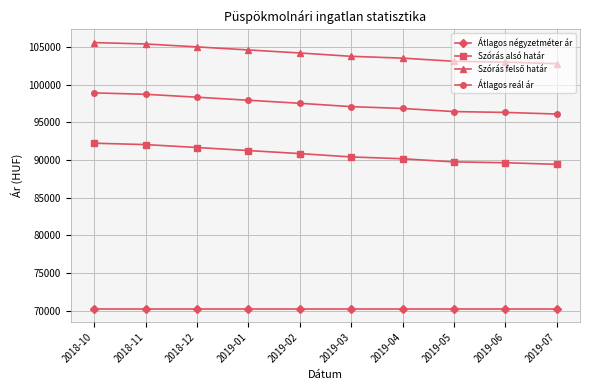

What is the difference between the highest and lowest values at 2019-06?

32736